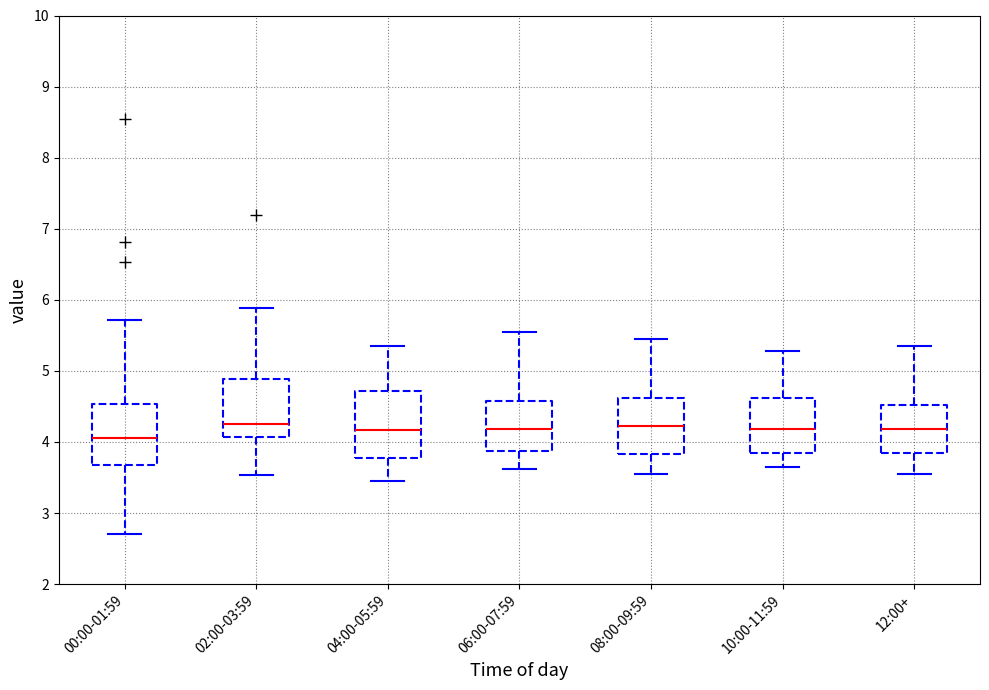

Which box's median line is the lowest?

00:00-01:59